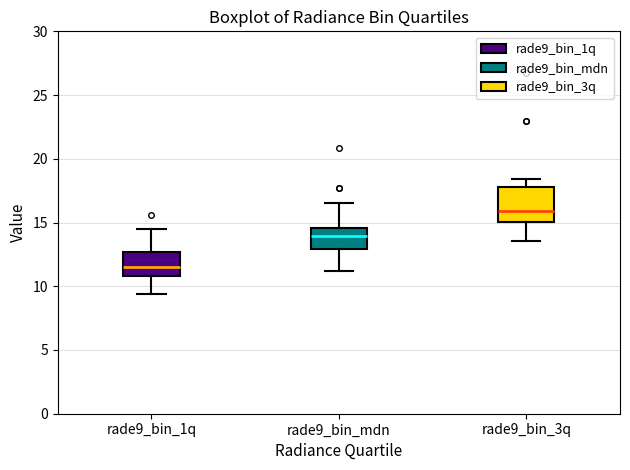

Comparing the boxes themselves (not the whiskers), which one is the tallest?

rade9_bin_3q